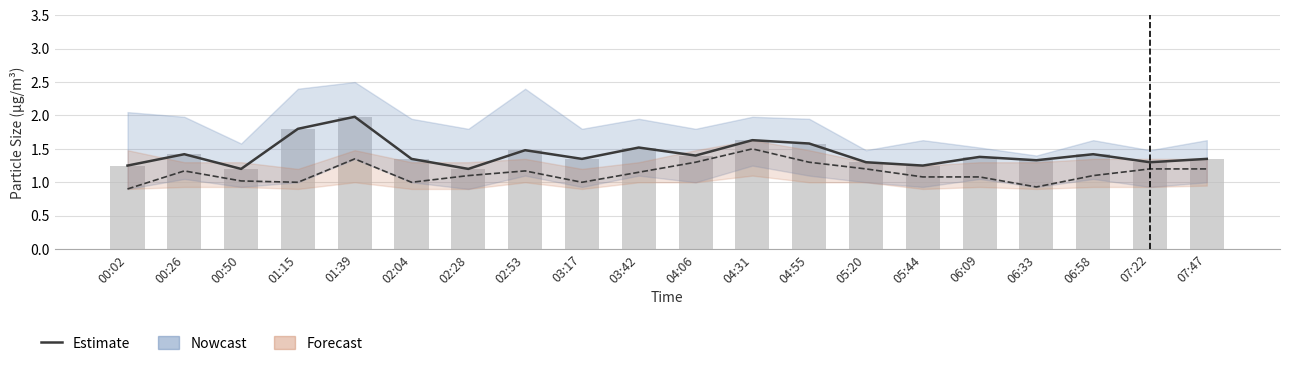

How many distinct data groups are displayed?

3